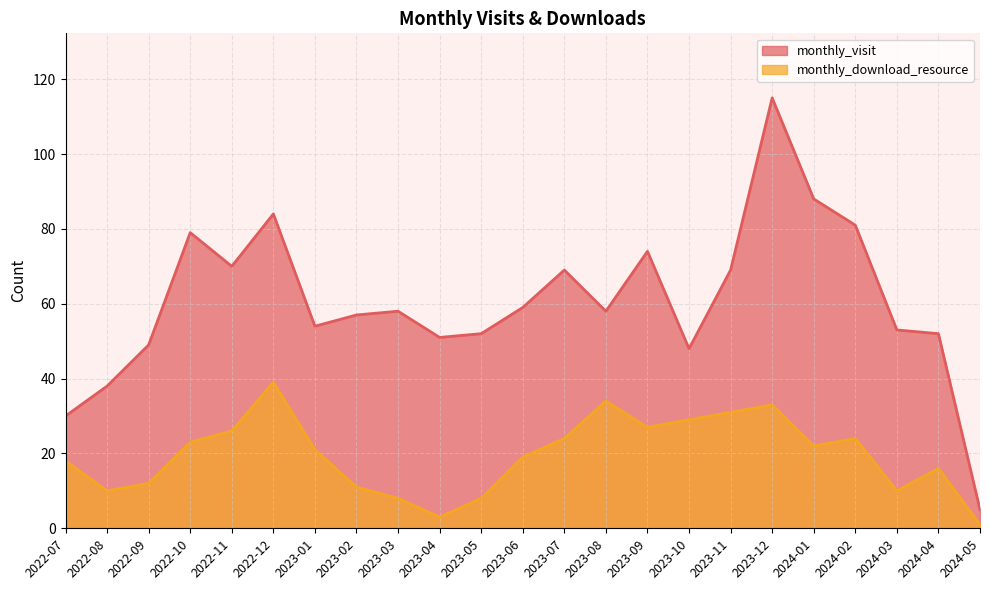

In monthly_visit, how many points are lower than both neighbors (excluding endpoints)?

5